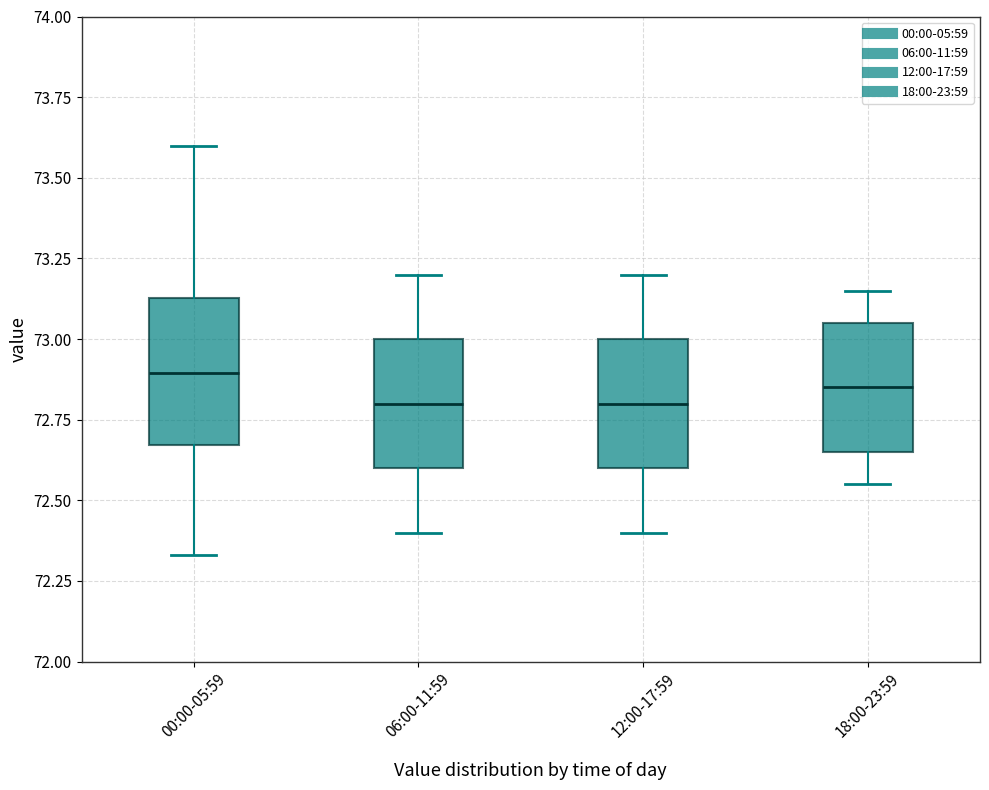

Which box is the tallest, from its lower edge to its upper edge?

00:00-05:59